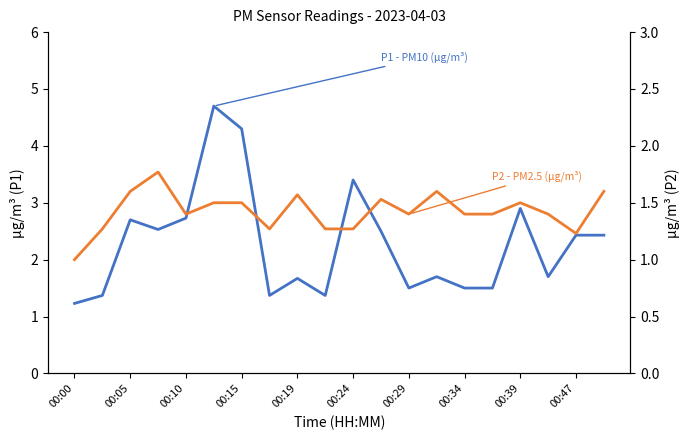

Rank the series by their maximum value, from lowest to highest.

P2 - PM2.5 (µg/m³), P1 - PM10 (µg/m³)